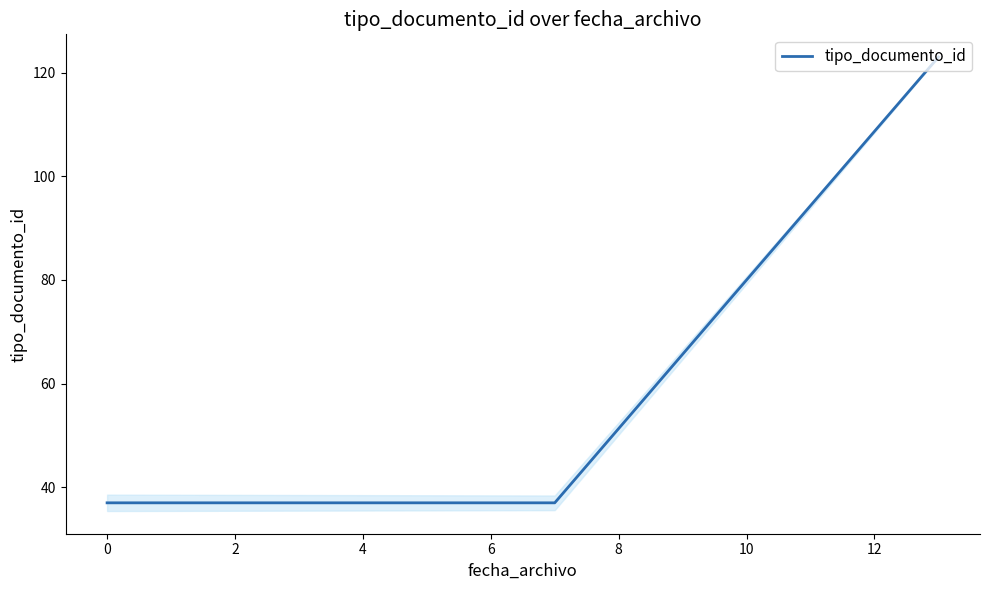

What is the average value?

66